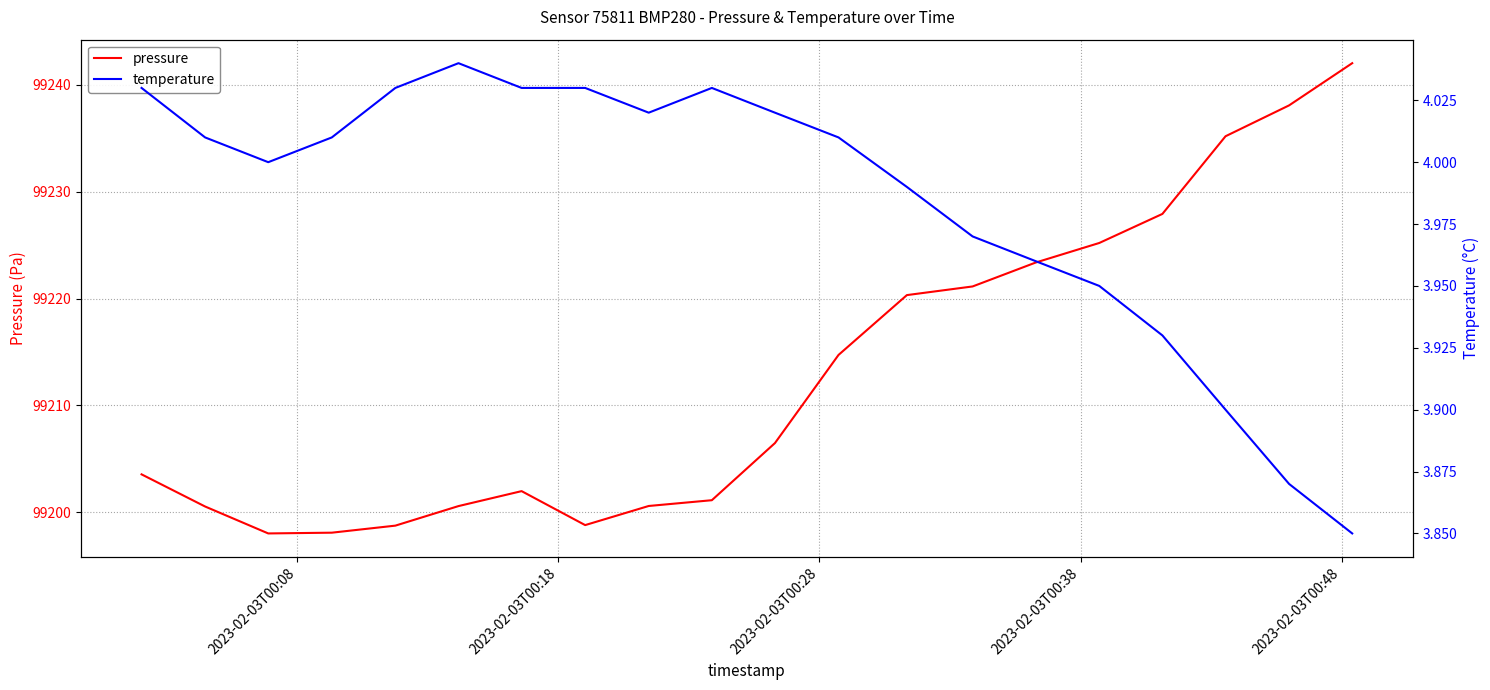

Is the value of temperature at 10 greater than the value of pressure at 2023-02-03T00:08?

No